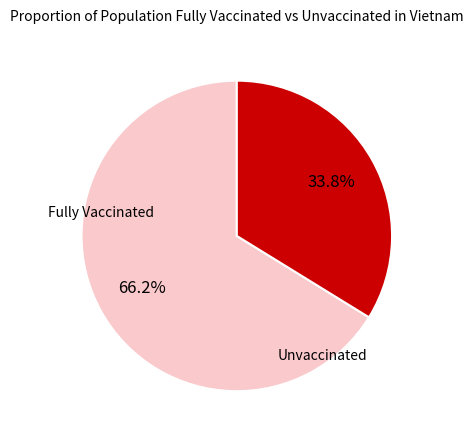

Is there a majority slice in this chart?

Yes